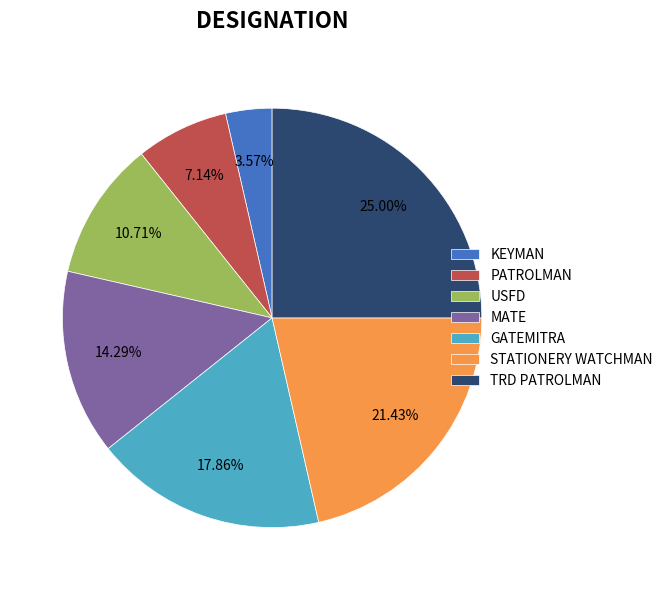

Which has a higher value, STATIONERY WATCHMAN or GATEMITRA?

STATIONERY WATCHMAN